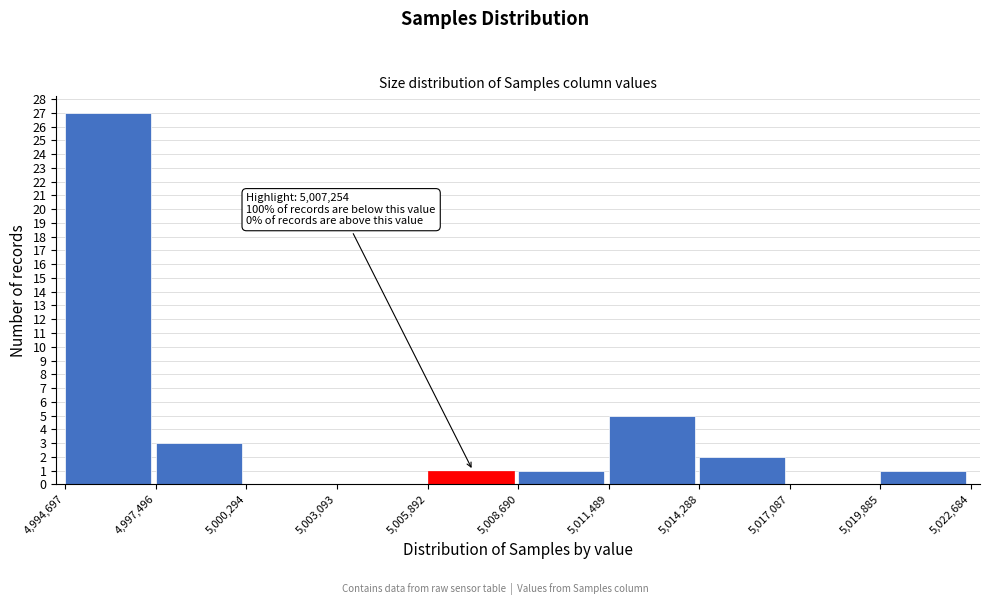

Which range on the x-axis has the tallest bar?

4,994,697 to 4,997,496